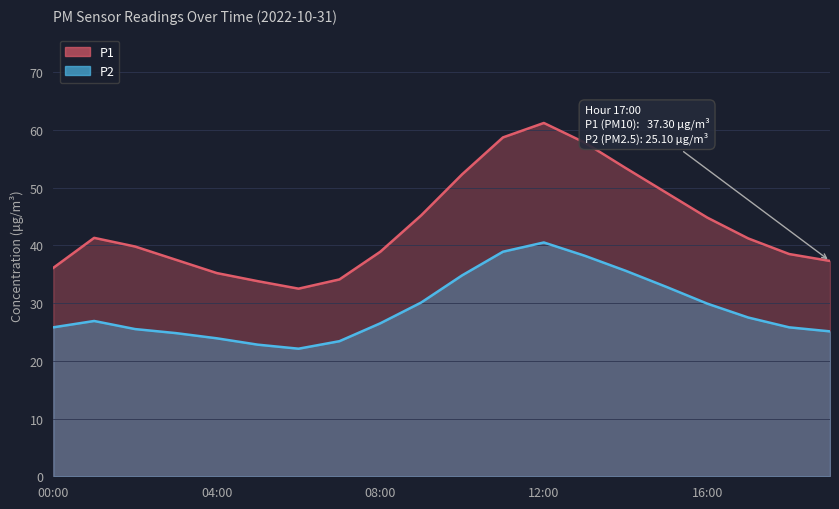

What is the label of the 8th point from the left?

07:00